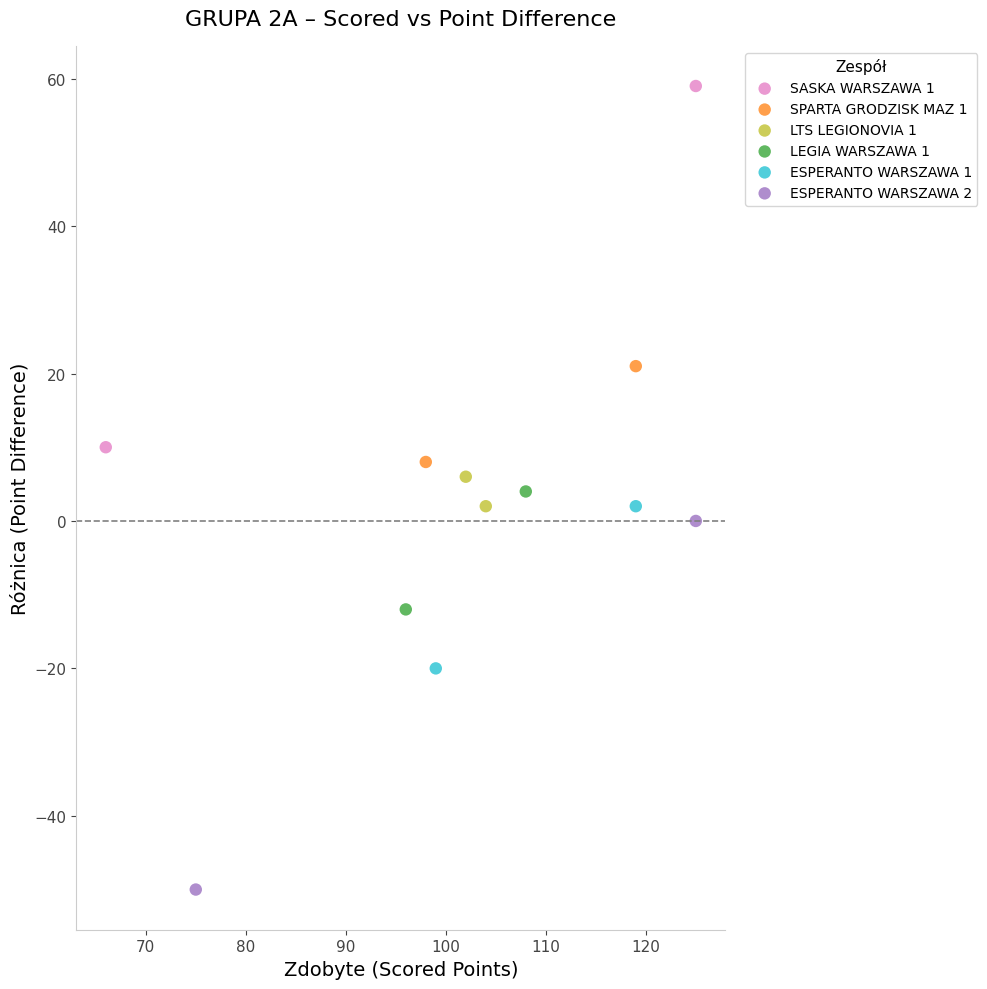

What are all the series names shown in the legend?

SASKA WARSZAWA 1, SPARTA GRODZISK MAZ 1, LTS LEGIONOVIA 1, LEGIA WARSZAWA 1, ESPERANTO WARSZAWA 1, ESPERANTO WARSZAWA 2